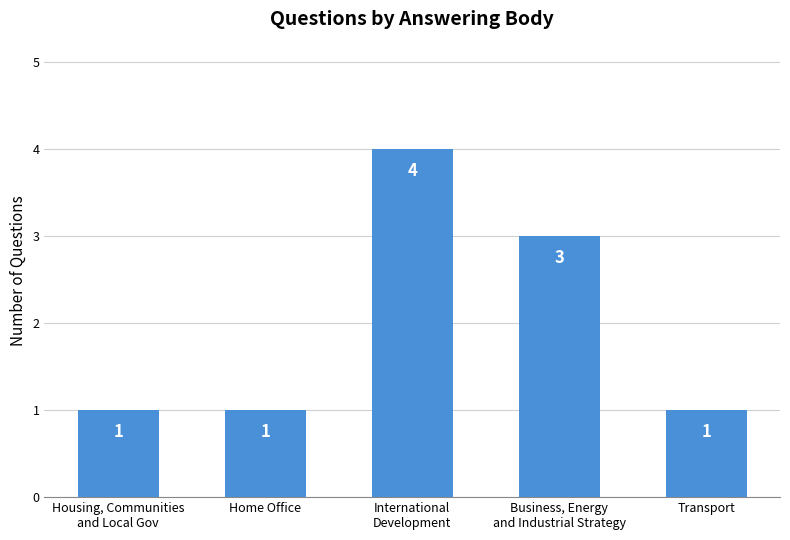

How many values are between 1 and 3?

4